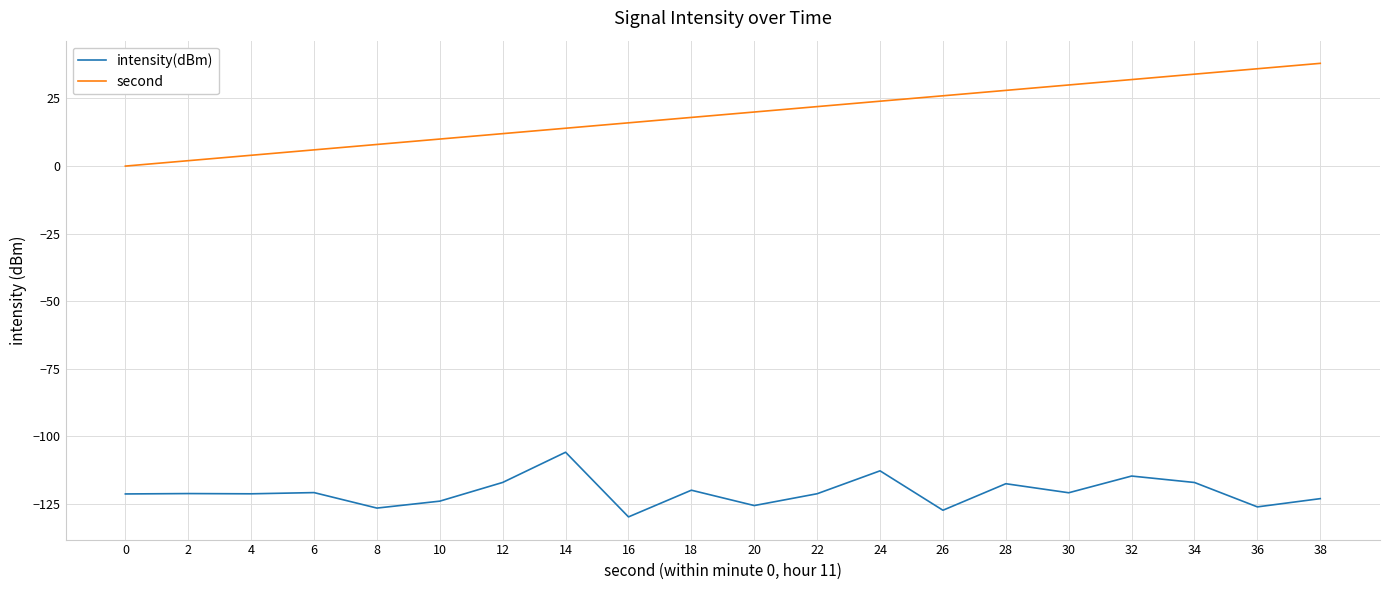

Which series has the largest total across all categories?

second